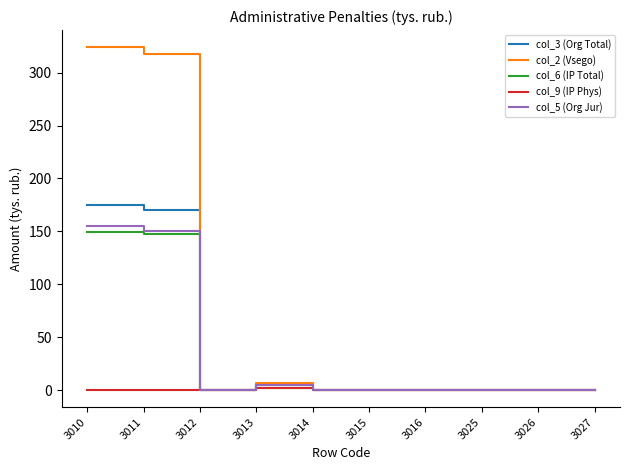

What is the maximum value for col_2 (Vsego)?

324.0